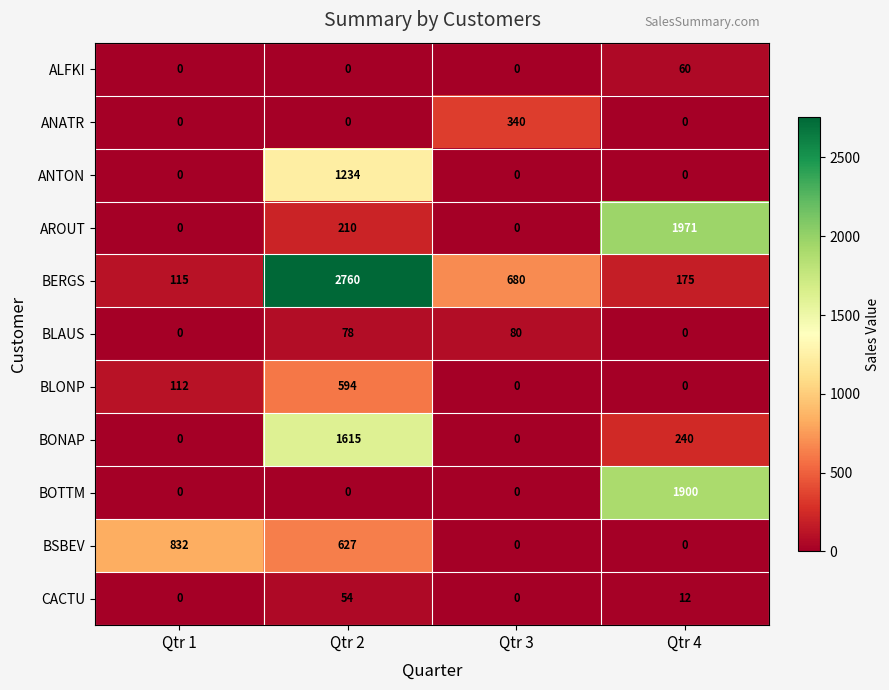

True or false: BOTTM has a value of 678 at Qtr 4.

False